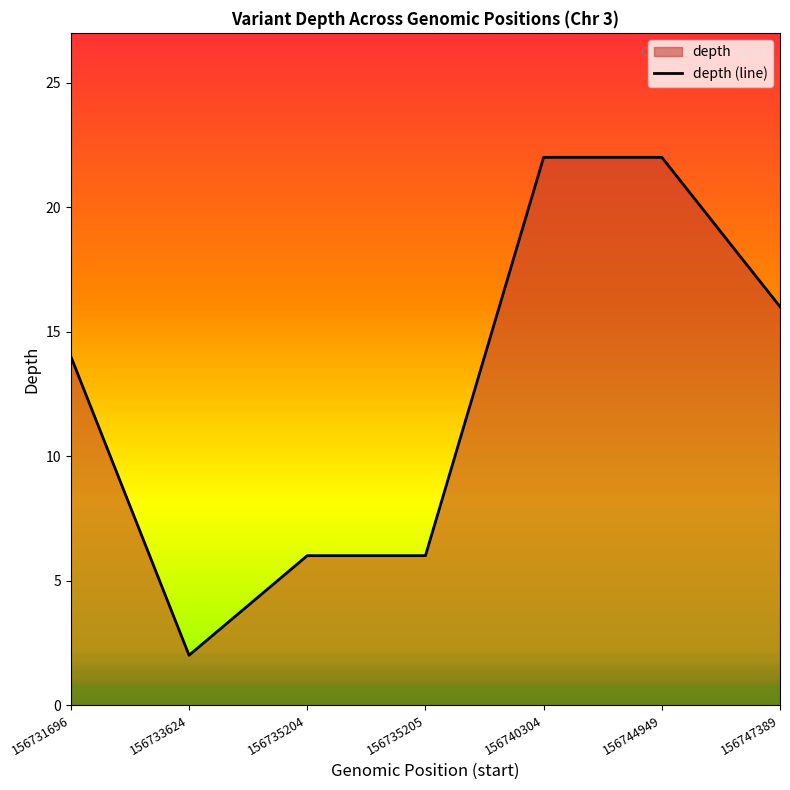

The value at 156744949 is 22. True or false?

True